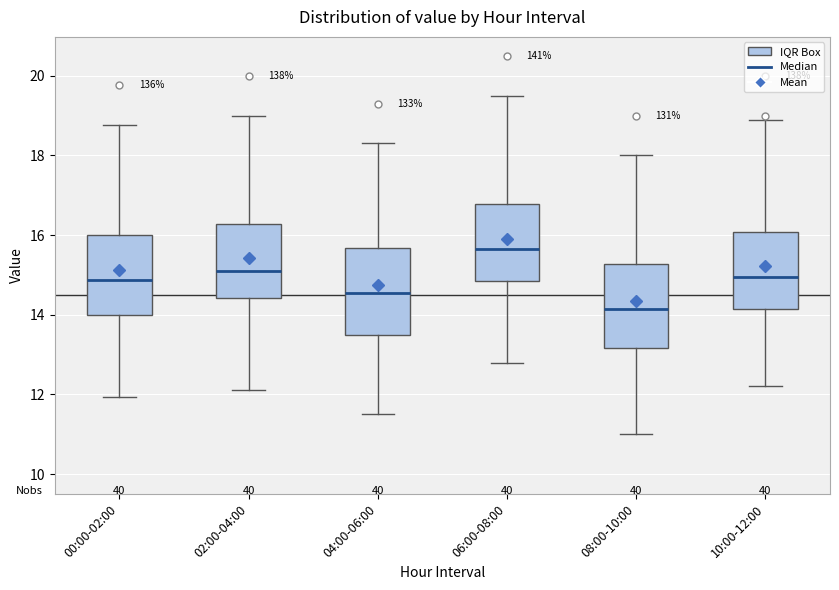

Which box's median line is the highest?

06:00-08:00